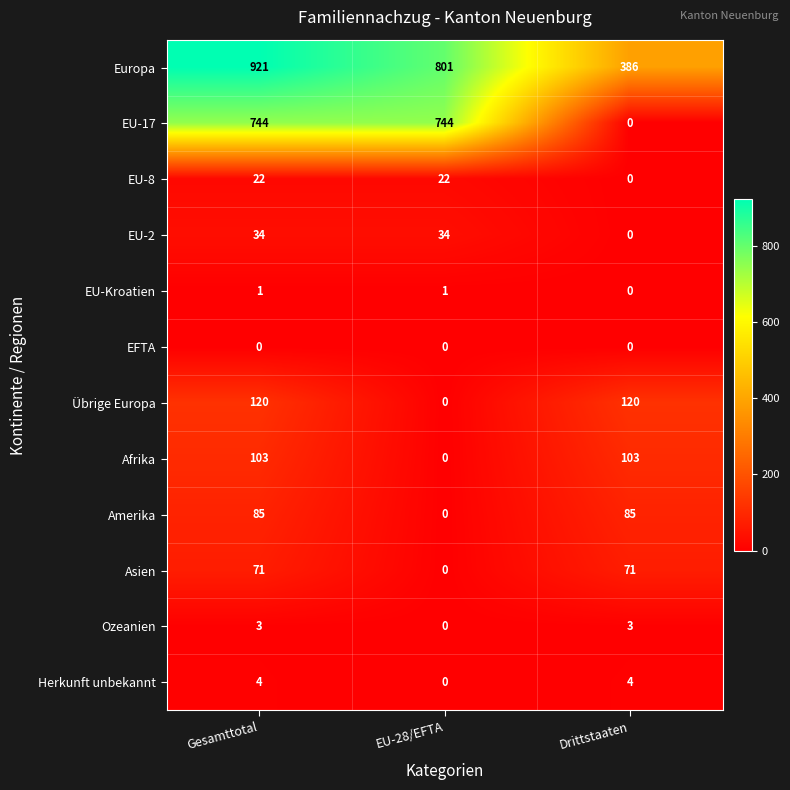

Rank the series at Gesamttotal from lowest to highest value.

EFTA, EU-Kroatien, Ozeanien, Herkunft unbekannt, EU-8, EU-2, Asien, Amerika, Afrika, Übrige Europa, EU-17, Europa